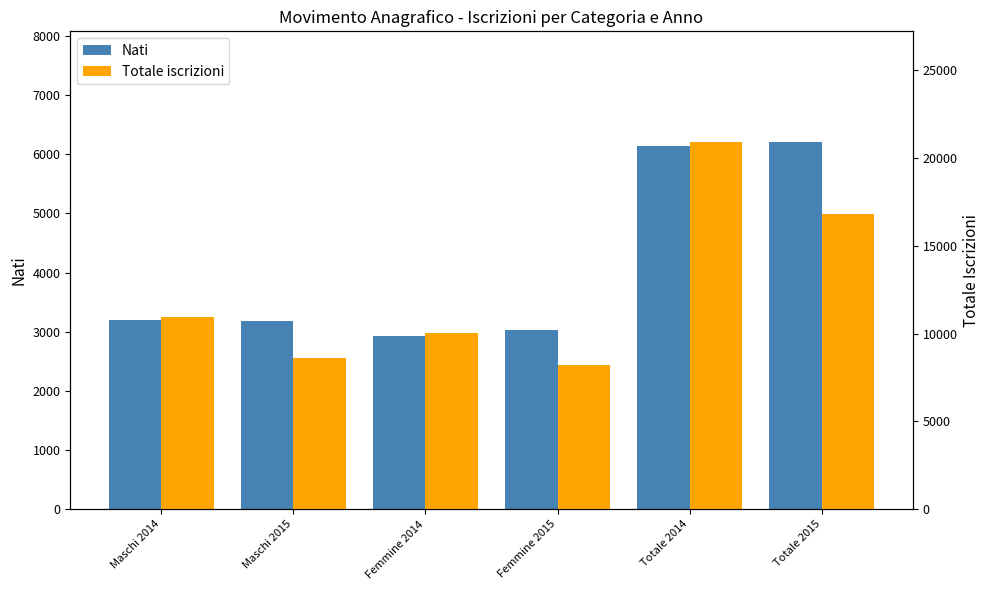

What position from the left is Maschi 2015?

2